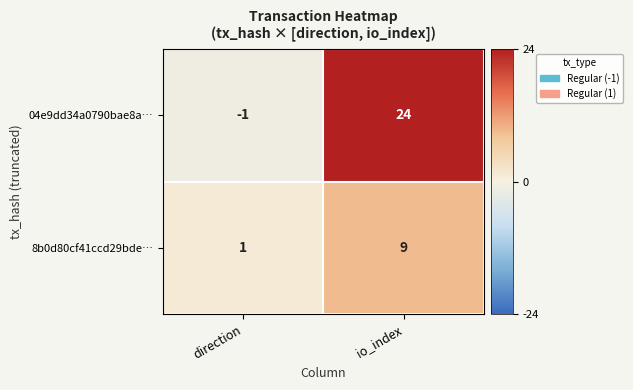

At which category does the chart reach its minimum across all series?

direction